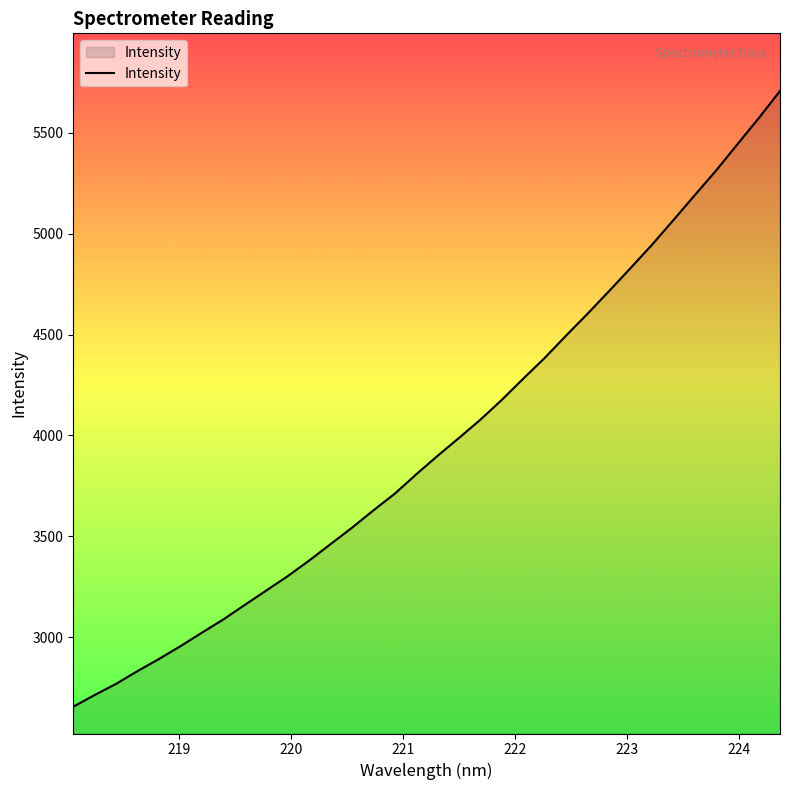

What is the average value?

3965.8